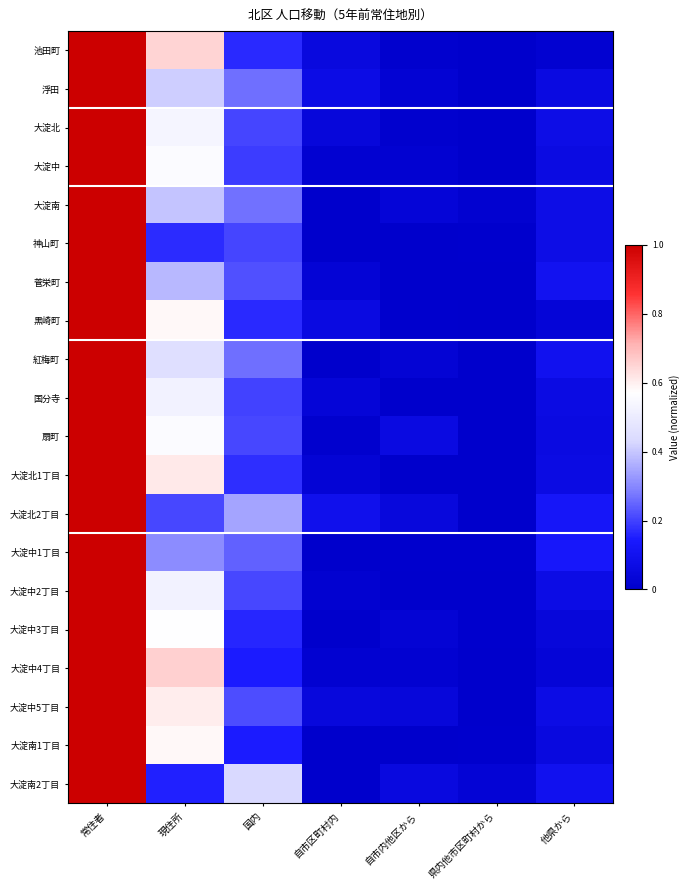

Which has a higher value, 常住者 or 現住所?

常住者